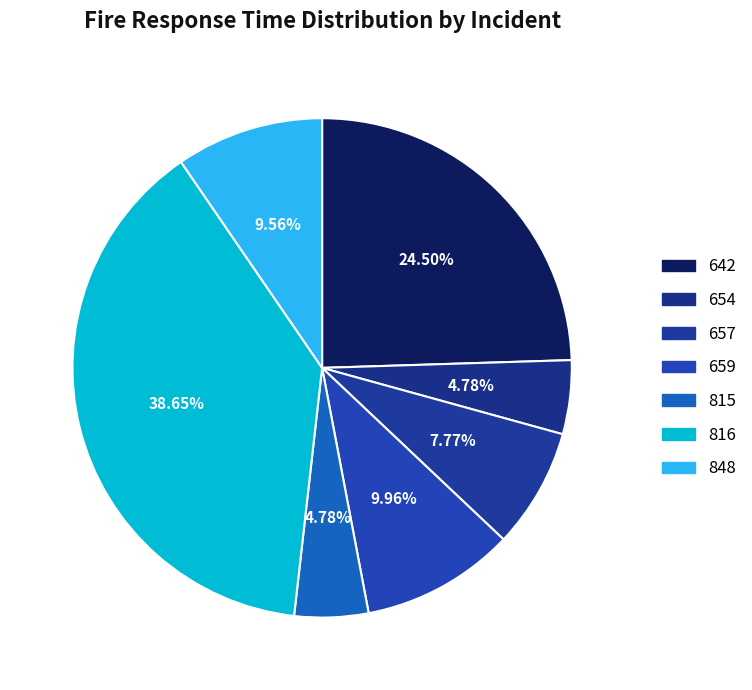

What percentage is the 816 slice, to the nearest percent?

39%